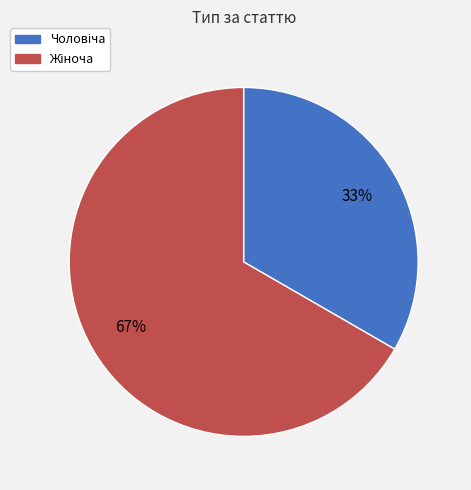

Is there any slice that represents more than half of the pie?

Yes